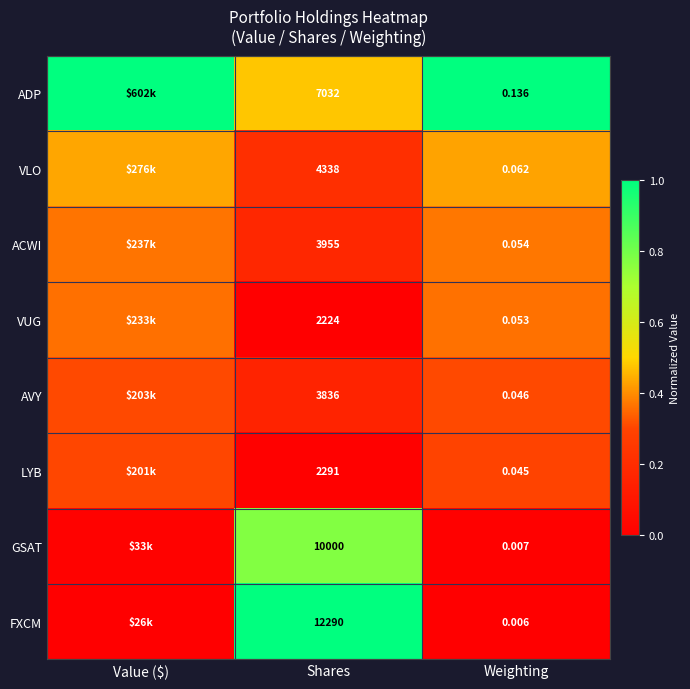

The GSAT series shows 0.0 at Weighting. True or false?

True